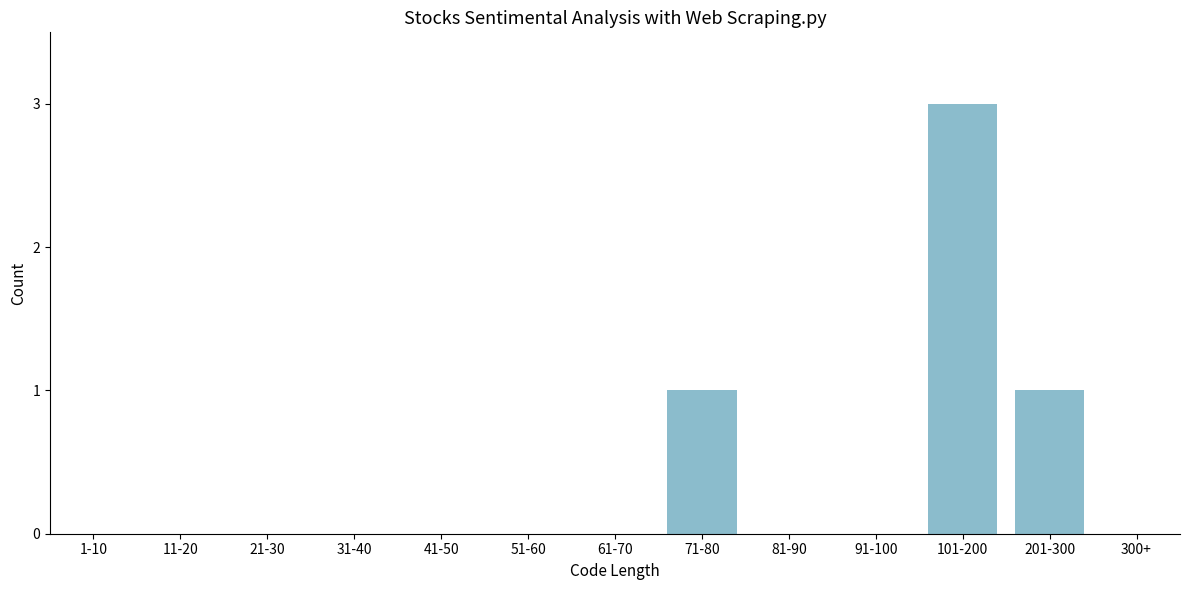

Reading left to right, extract all data points from this chart.

1-10=0	11-20=0	21-30=0	31-40=0	41-50=0	51-60=0	61-70=0	71-80=1	81-90=0	91-100=0	101-200=3	201-300=1	300+=0